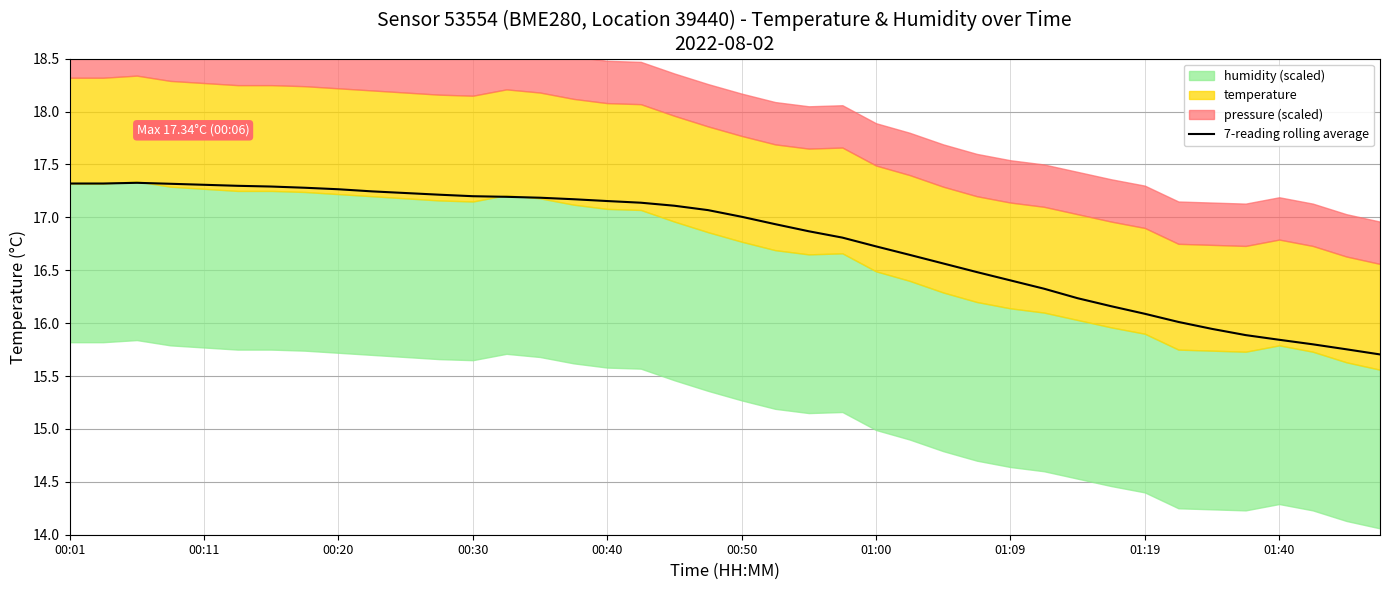

What is the minimum value for 7-reading rolling average?

15.7